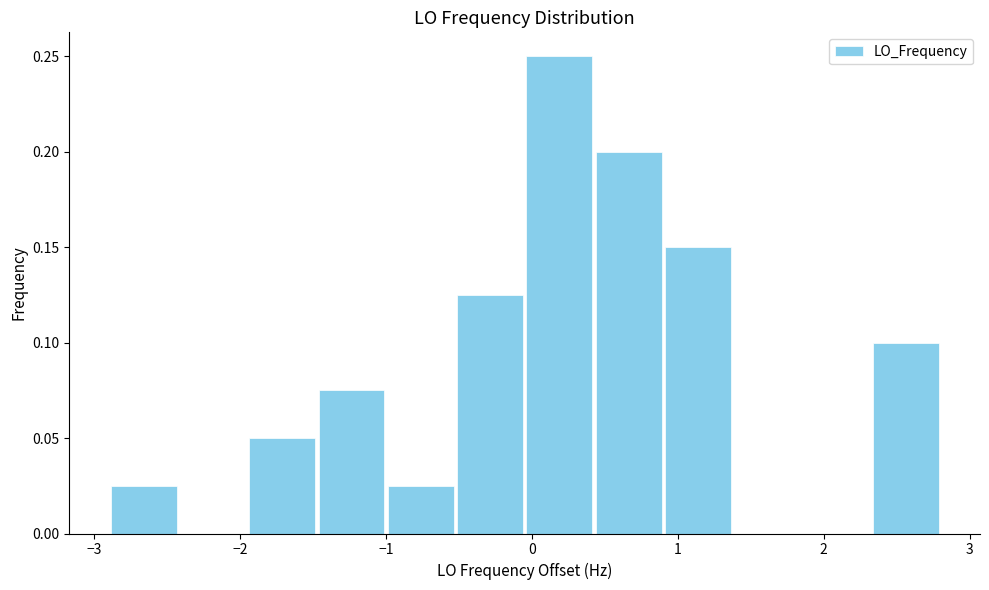

Over which range of the x-axis is the bar tallest?

0.0 to 0.4